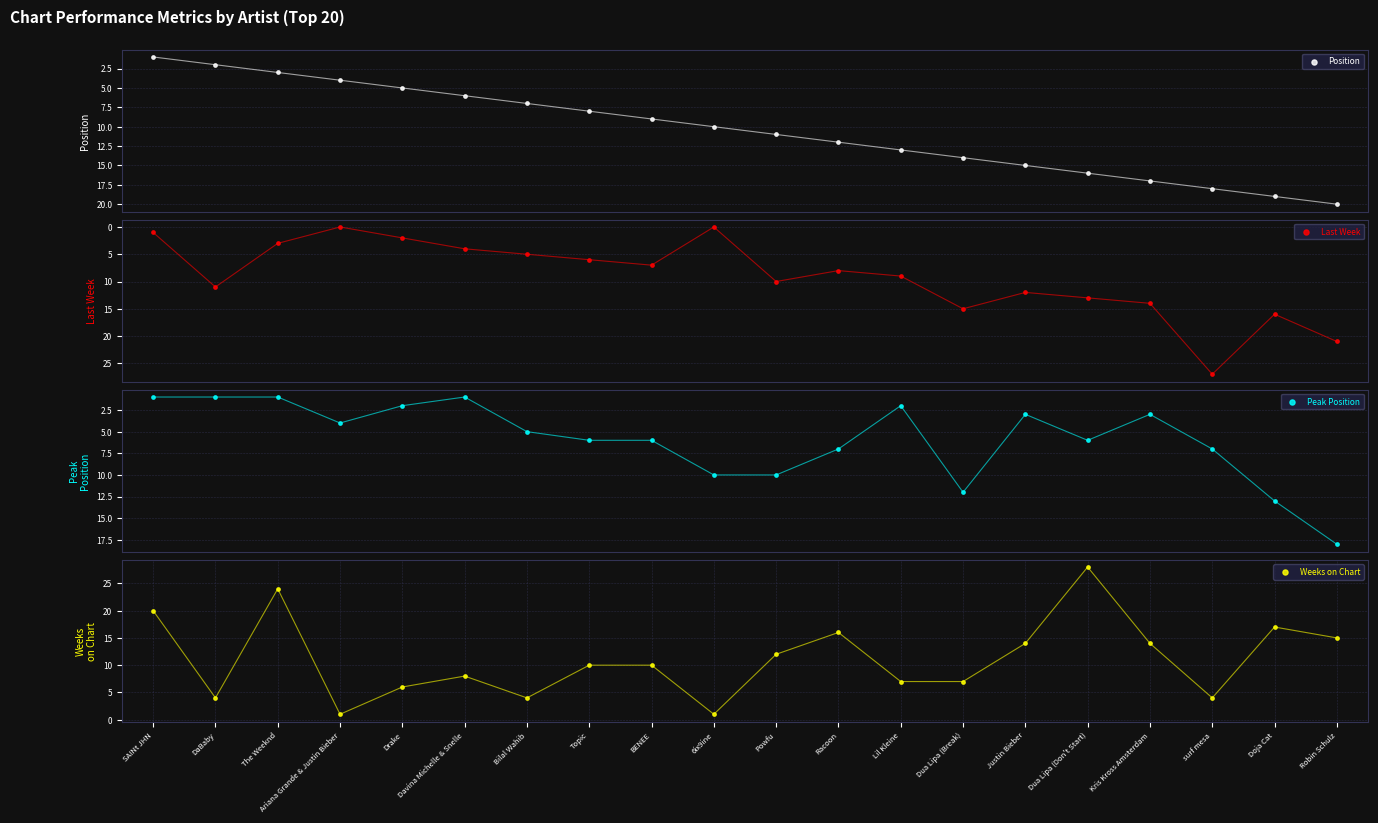

Which series has the widest spread of Y values?

Last Week